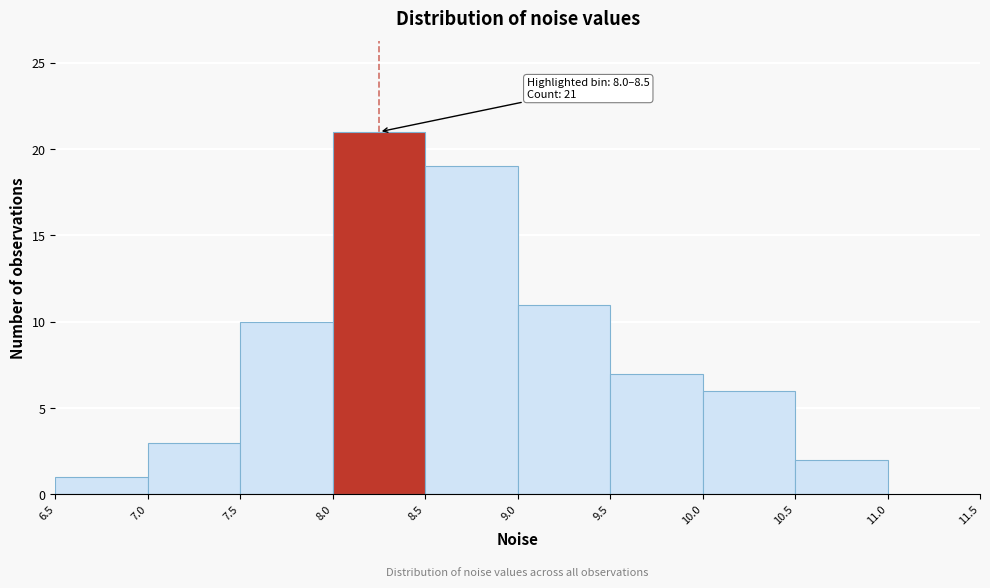

Which range on the x-axis has the tallest bar?

8.0 to 8.5